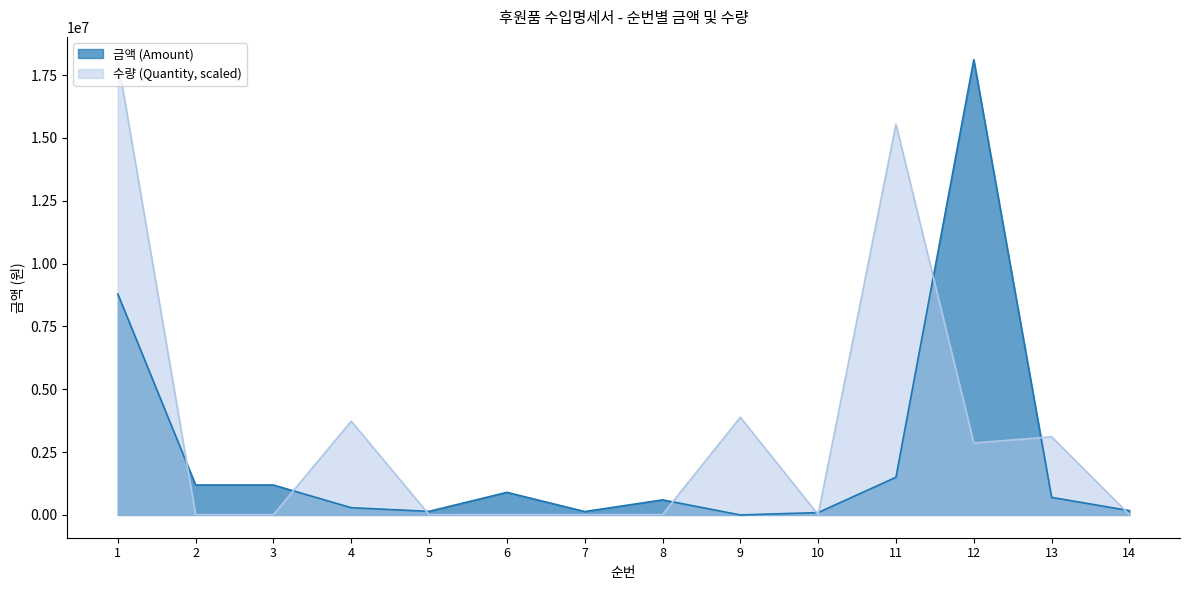

How many categories are shown in the chart?

14